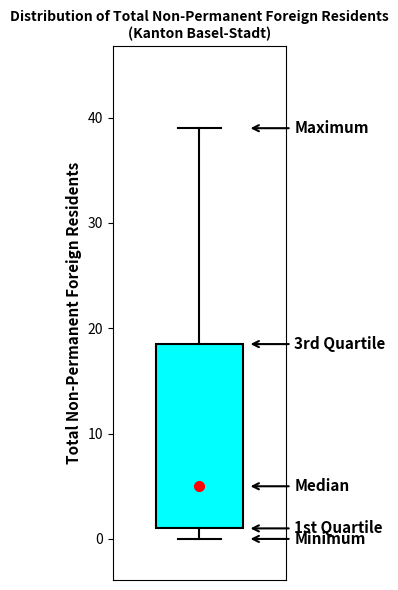

Read this box plot against the y-axis: the position of the median line, the range covered by the box, and the ends of both whiskers. The values are not printed on the chart, so give them approximately, as read against the axis.

median 5, box 1 to 19, whiskers 0 to 39